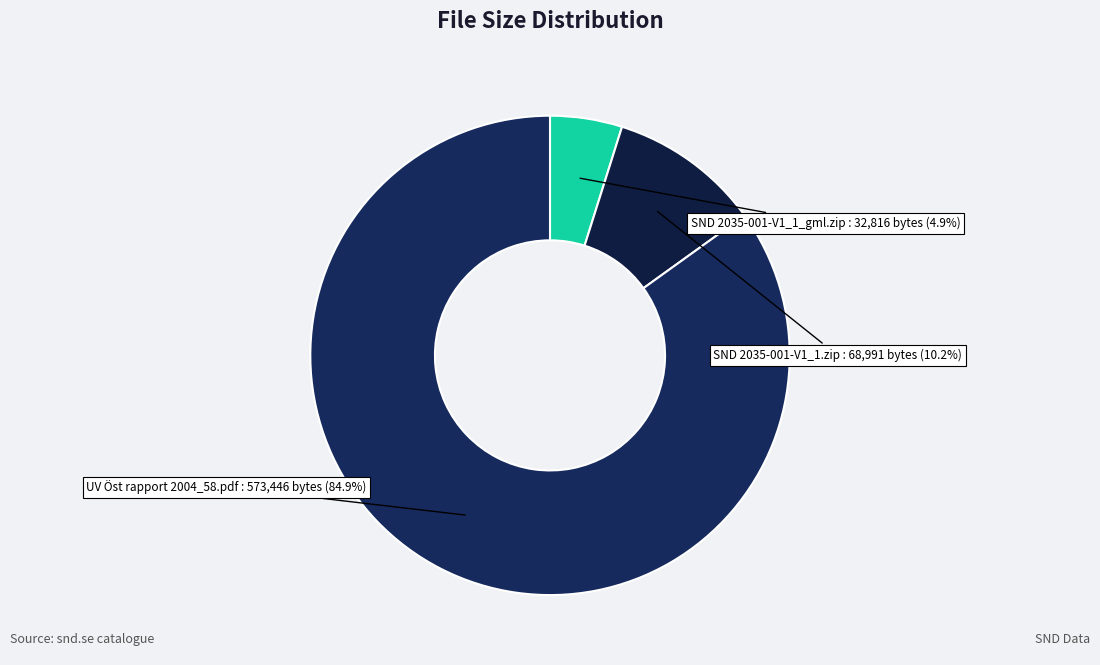

Rank the categories by value from lowest to highest.

SND 2035-001-V1_1_gml.zip, SND 2035-001-V1_1.zip, UV Öst rapport 2004_58.pdf